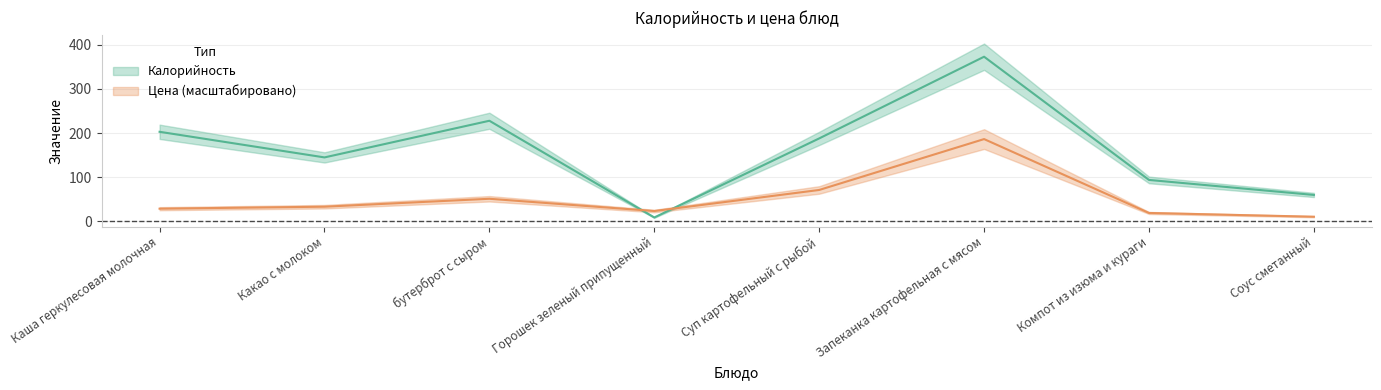

The value of Цена at Какао с молоком is 60.0. True or false?

False